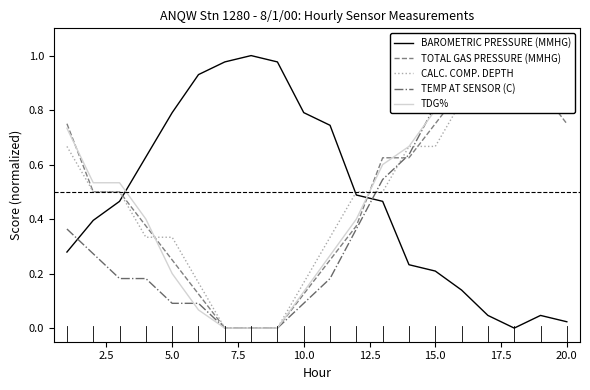

Reading left to right, extract all data points from this chart.

BAROMETRIC PRESSURE (MMHG): 0.3	0.4	0.5	0.6	0.8	0.9	1.0	1.0	1.0	0.8	0.7	0.5	0.5	0.2	0.2	0.1	0.0	0.0	0.0	0.0
TOTAL GAS PRESSURE (MMHG): 0.8	0.5	0.5	0.4	0.2	0.1	0.0	0.0	0.0	0.1	0.2	0.4	0.6	0.6	0.8	0.9	1.0	1.0	0.9	0.8
CALC. COMP. DEPTH: 0.7	0.5	0.5	0.3	0.3	0.2	0.0	0.0	0.0	0.2	0.3	0.5	0.5	0.7	0.7	0.8	1.0	1.0	0.8	0.8
TEMP AT SENSOR (C): 0.4	0.3	0.2	0.2	0.1	0.1	0.0	0.0	0.0	0.1	0.2	0.4	0.5	0.6	0.8	1.0	1.0	1.0	1.0	0.9
TDG%: 0.7	0.5	0.5	0.4	0.2	0.1	0.0	0.0	0.0	0.1	0.3	0.4	0.6	0.7	0.8	0.9	1.0	1.0	0.9	0.9